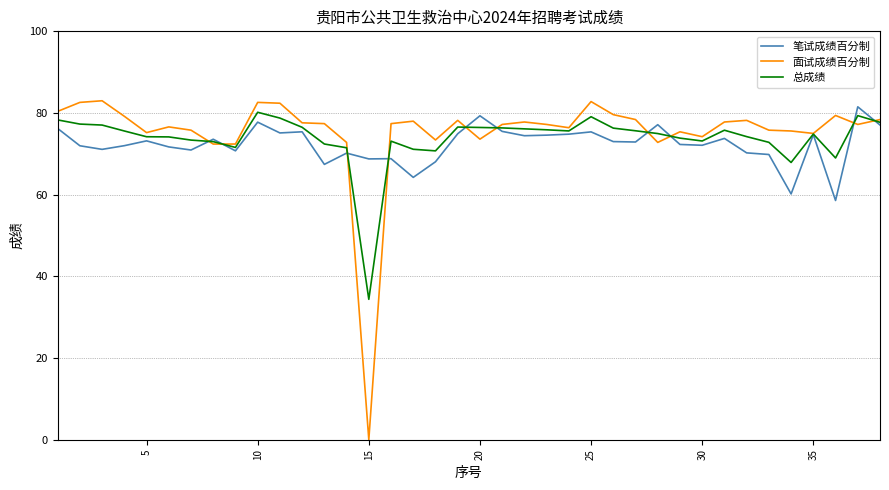

What is the greatest value displayed?

83.0